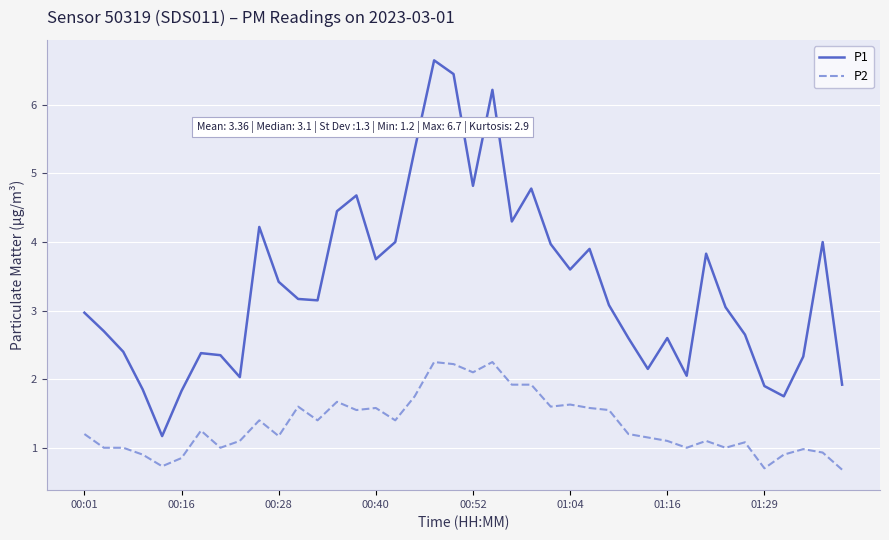

List the series in order of their peak value, highest first.

P1, P2